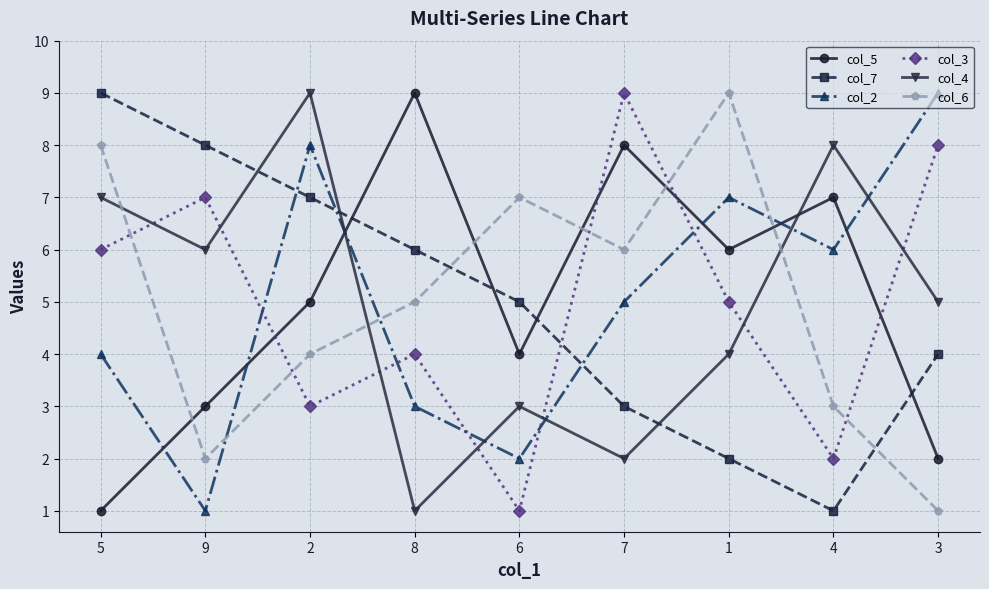

What is the total value across all series at 5?

35